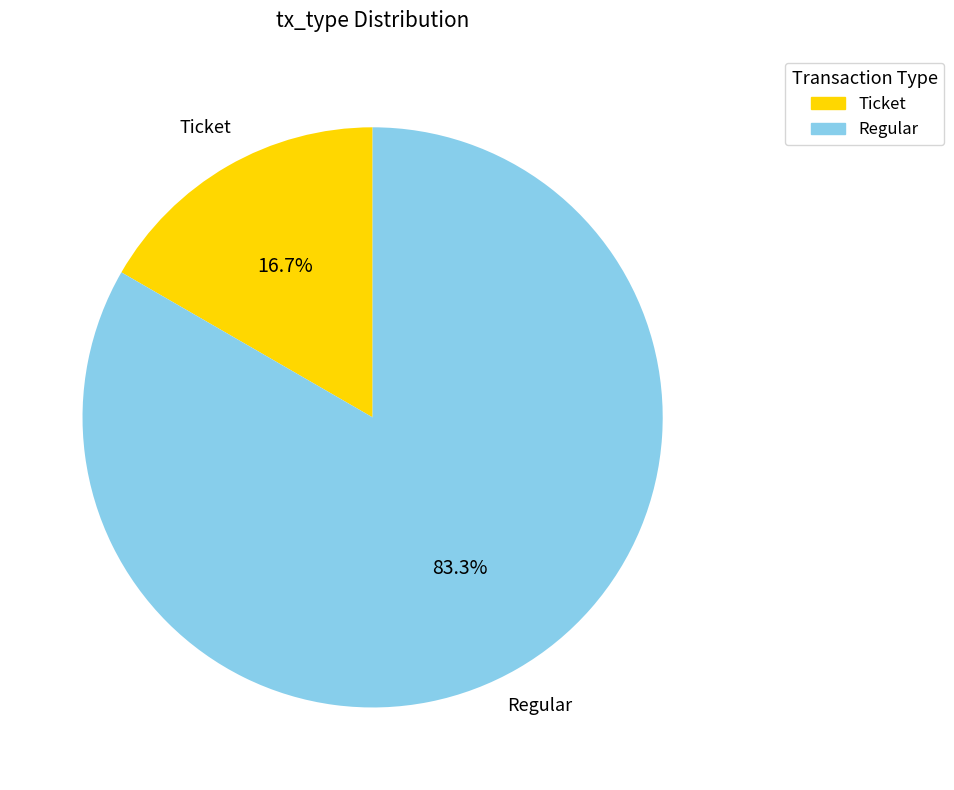

Is the sum of Ticket and Regular greater than half?

Yes